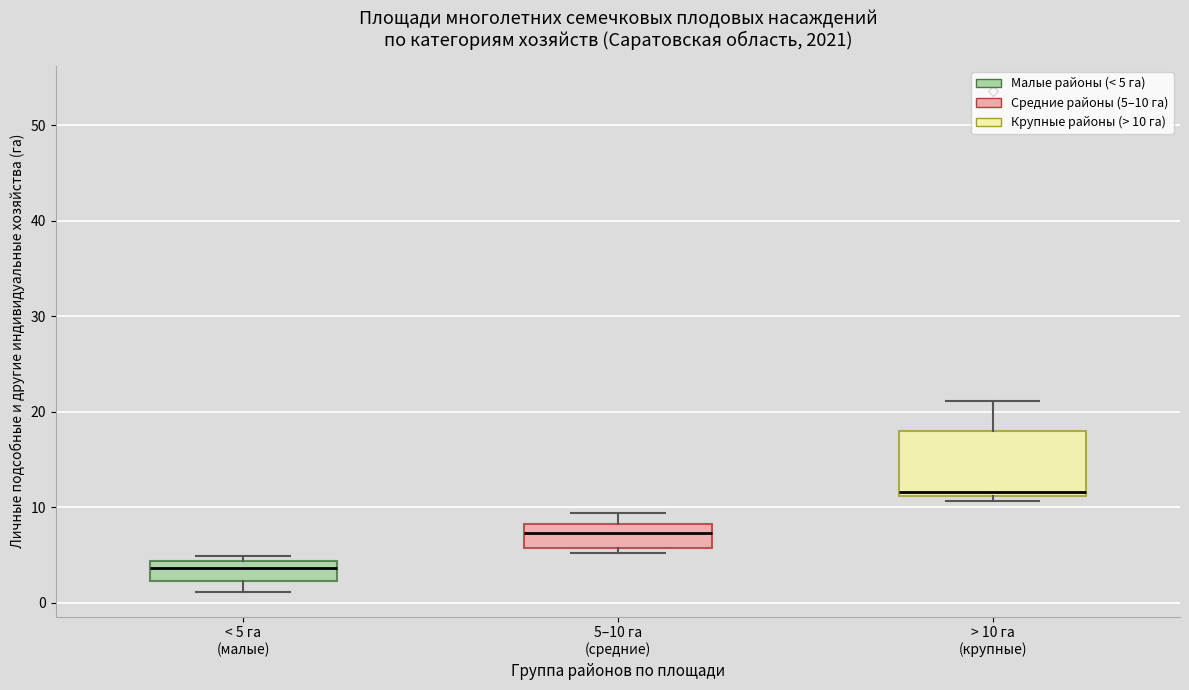

Reading left to right, transcribe this box plot: for each box, give where its median line is, the range the box spans, and where its two whiskers end, as read against the y-axis. The values are not printed on the chart, so give them approximately, as read against the axis.

< 5 га (малые): median 4 (just below the box's upper edge), box 2 to 4, whiskers 1 to 5
5–10 га (средние): median 7, box 6 to 8, whiskers 5 to 9
> 10 га (крупные): median 12, box 11 to 18, whiskers 11 (just below the box's lower edge) to 21